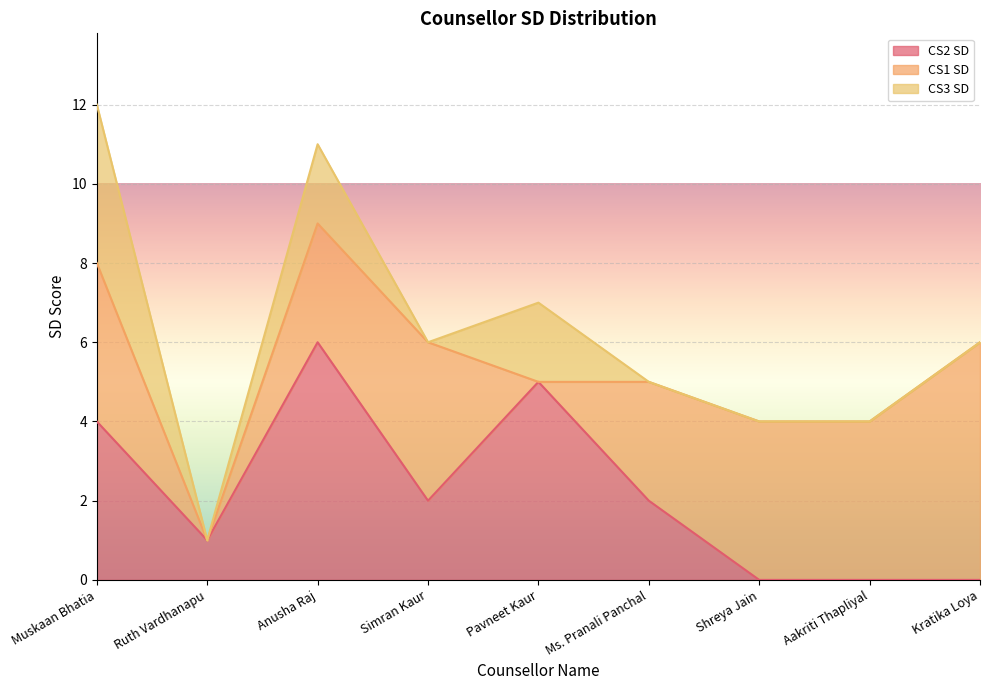

Which series ends up on top after the final intersection of CS1 SD and CS2 SD?

CS1 SD